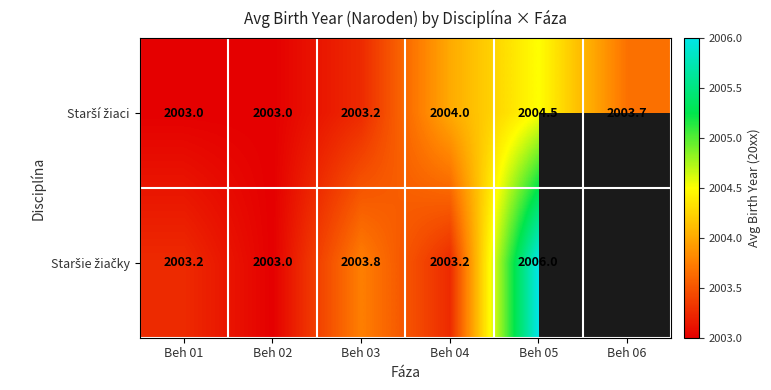

What is the total value across all series at Beh 03?

4007.0